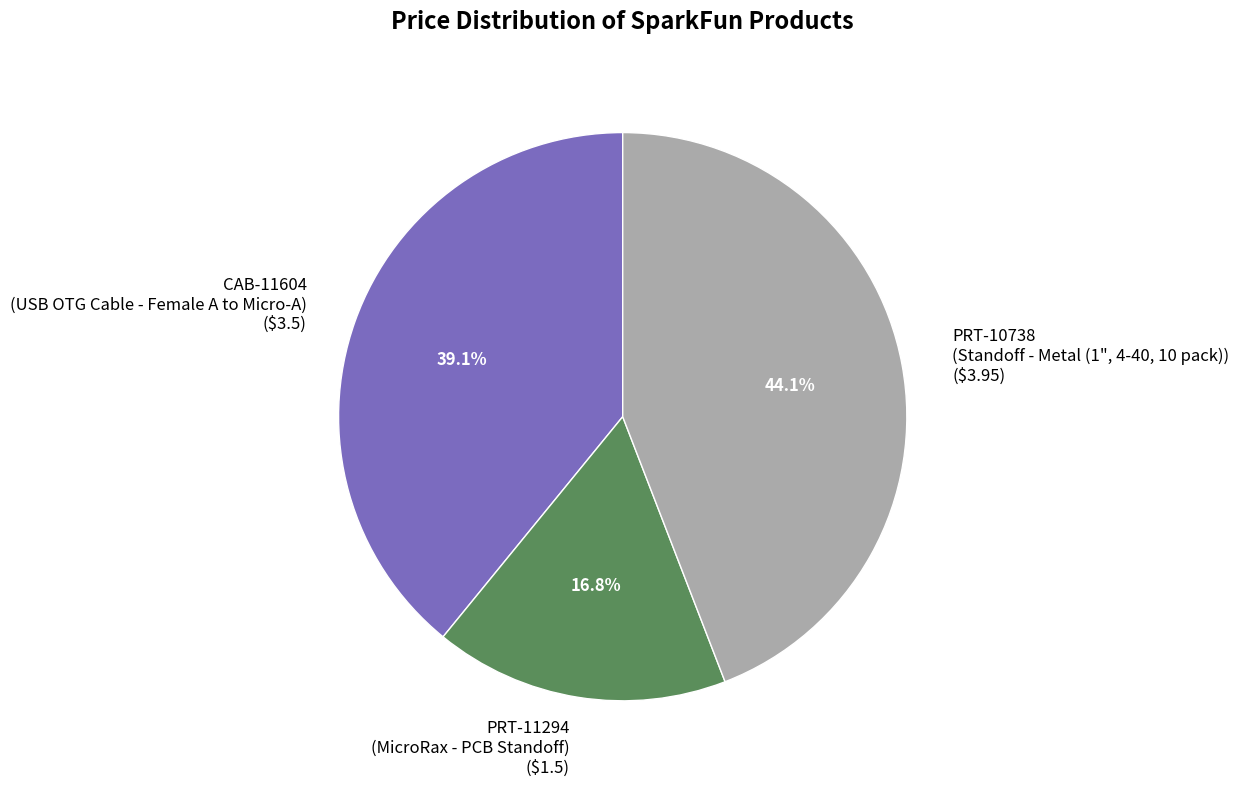

Do CAB-11604 and PRT-11294 together represent more than half of the pie?

Yes